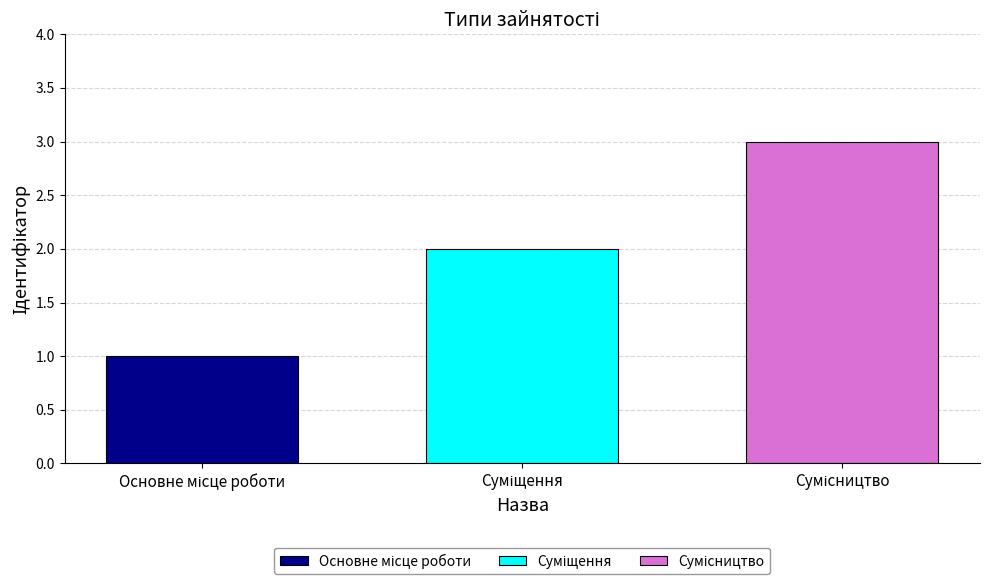

What is the maximum value shown in the chart?

3